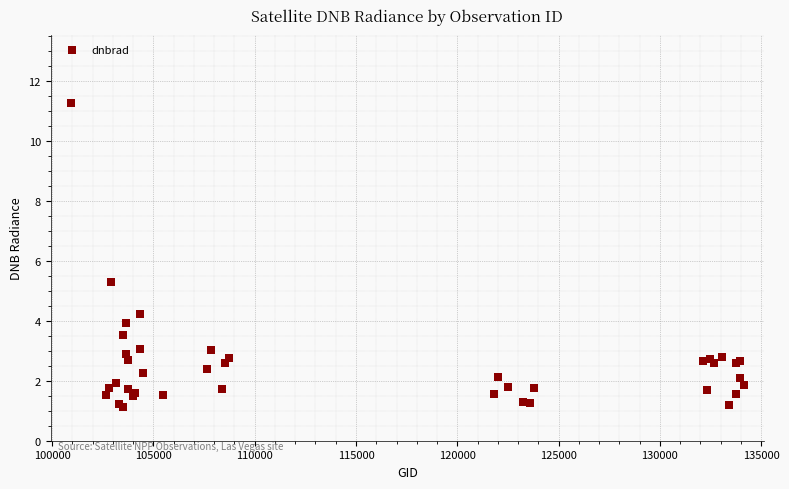

What Y value in the scatter plot is closest to 6?

5.3